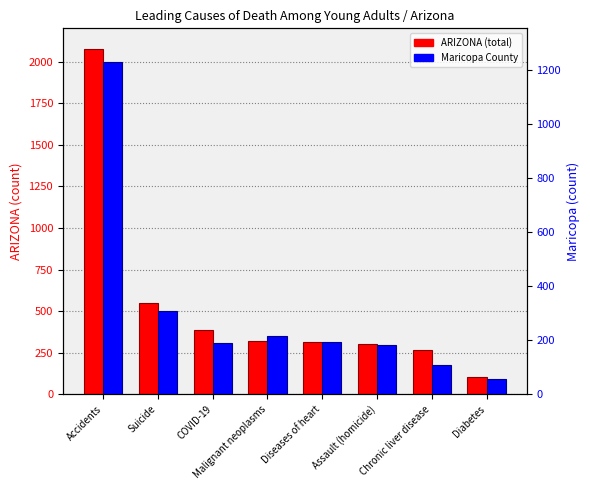

How many bars are there in each group?

2